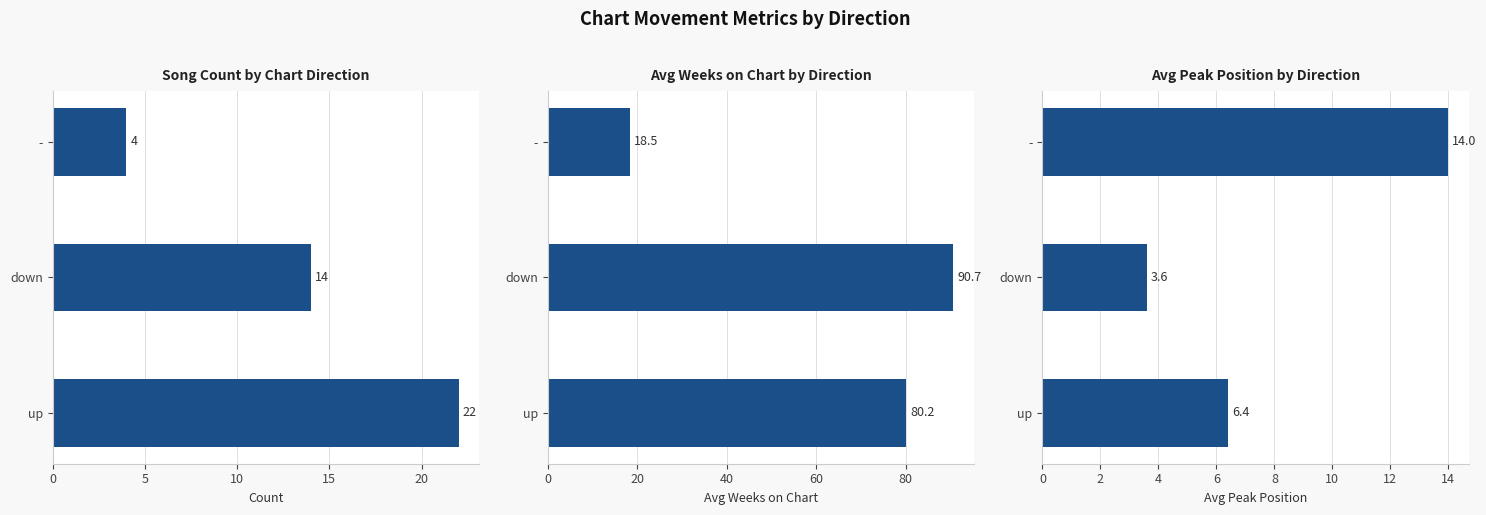

Reading left to right, what are all the values shown in this chart?

Count: 22.0	14.0	4.0
Avg Weeks on Chart: 80.2	90.7	18.5
Avg Peak Position: 6.4	3.6	14.0